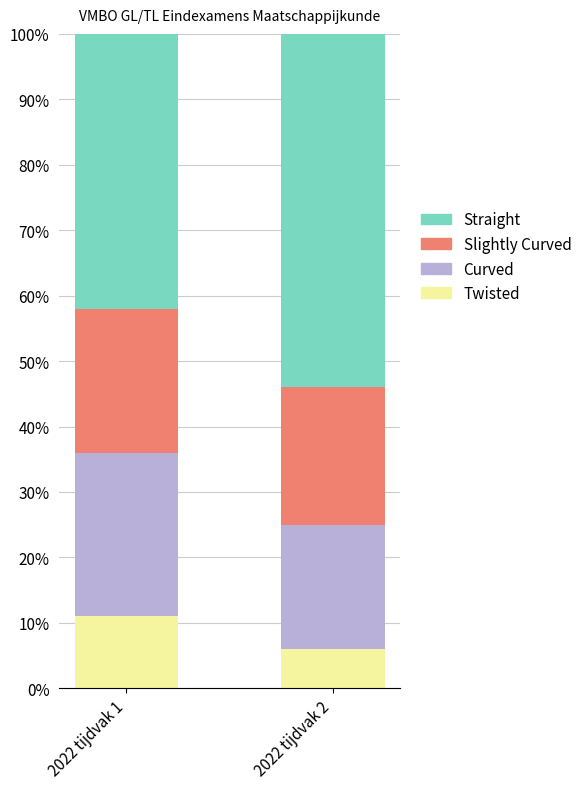

Is it true that Twisted equals 10 at 2022 tijdvak 2?

False